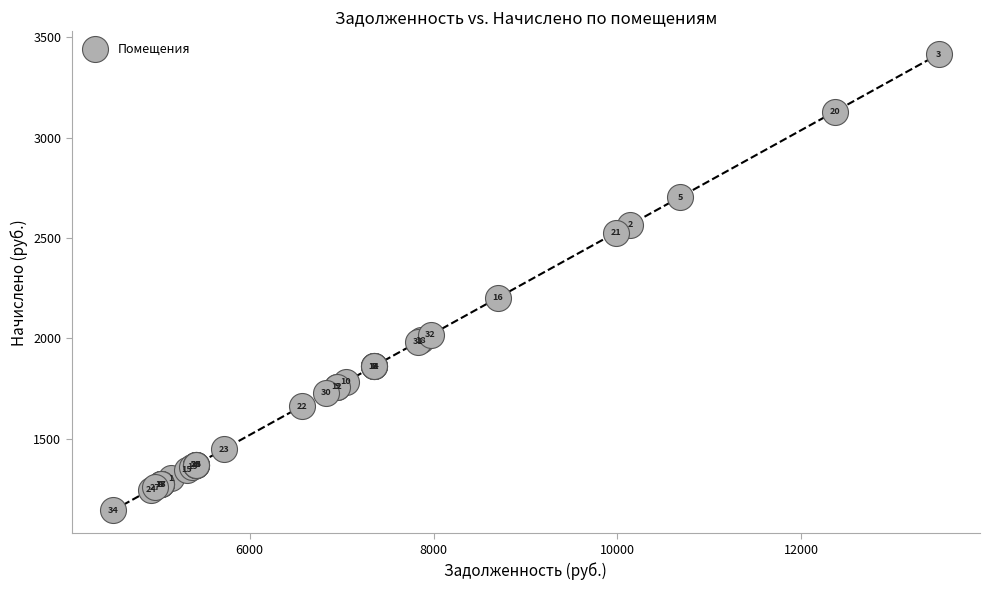

What Y value in the scatter plot is closest to 2279?

2201.6